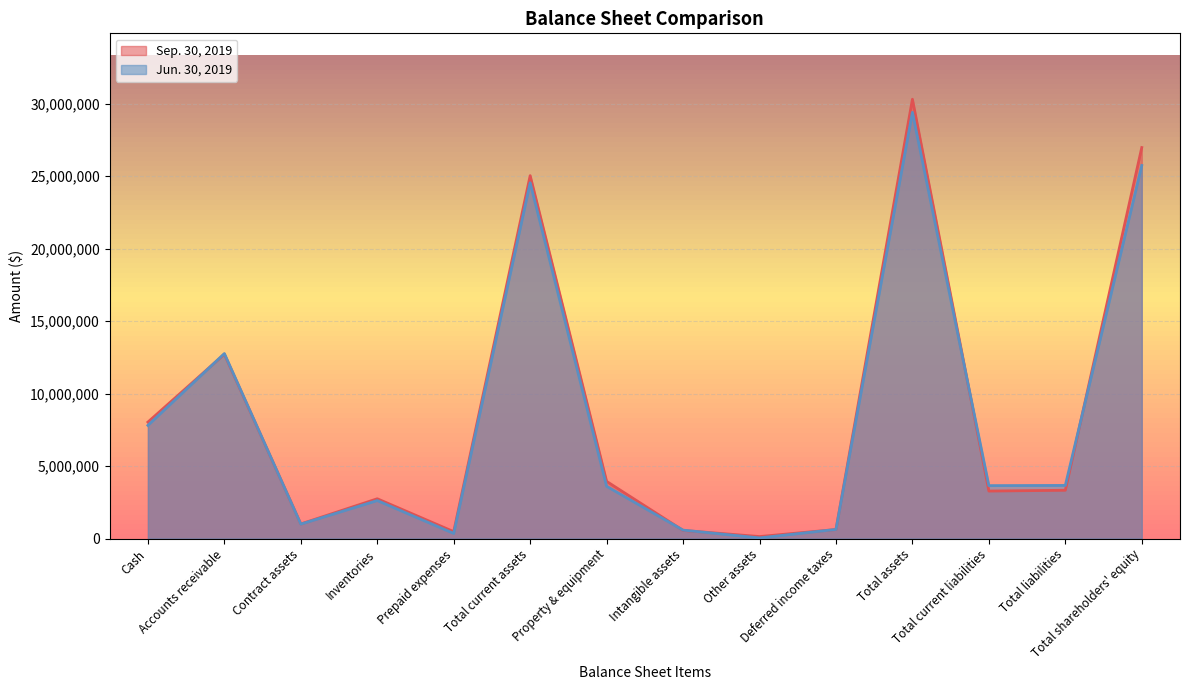

The Jun. 30, 2019 series shows 12760042 at Accounts receivable. True or false?

True